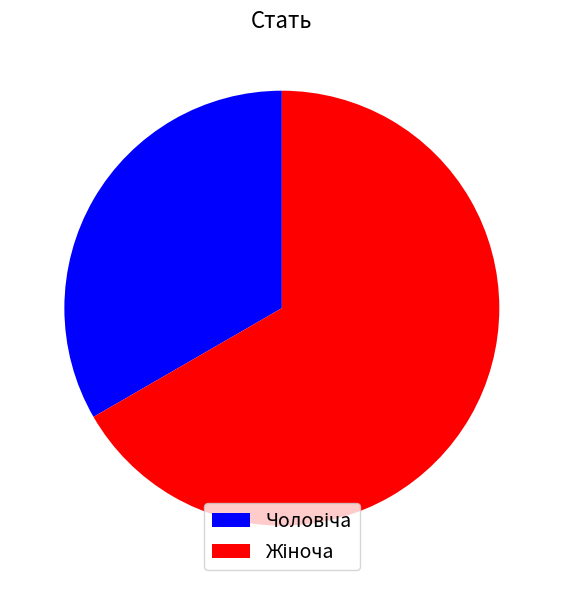

Is there any slice that represents more than half of the pie?

Yes